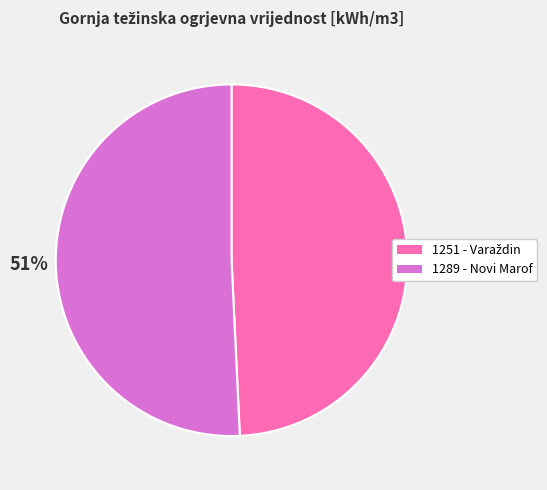

How many slices are in this pie chart?

2